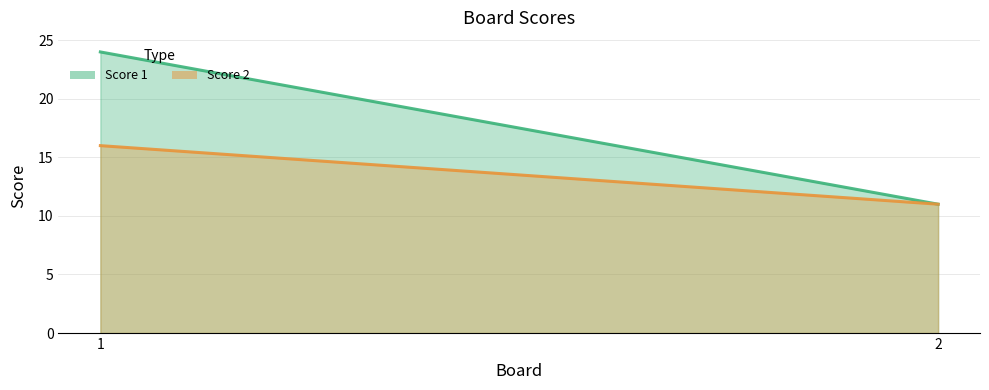

Rank the series at 1 from highest to lowest value.

Score 1, Score 2